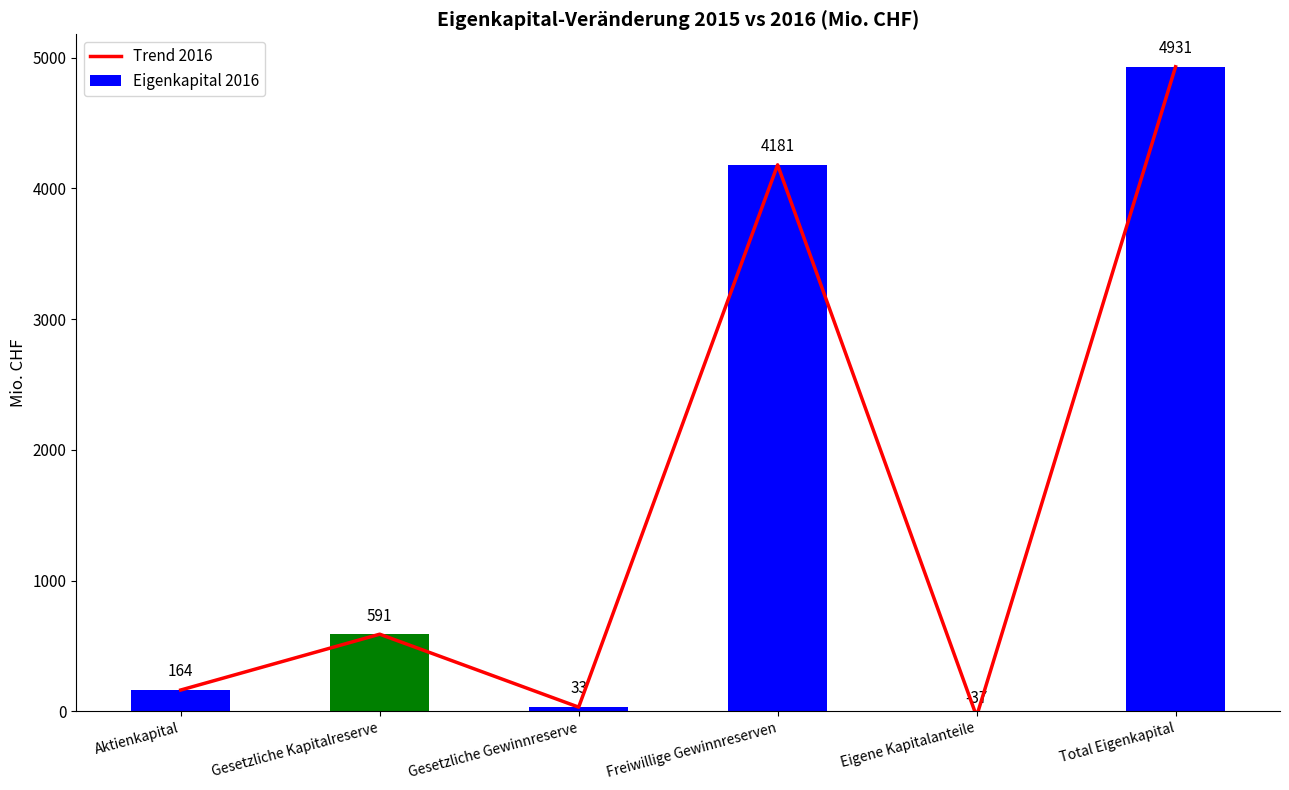

Are the bars grouped side by side (vs. stacked)?

Yes